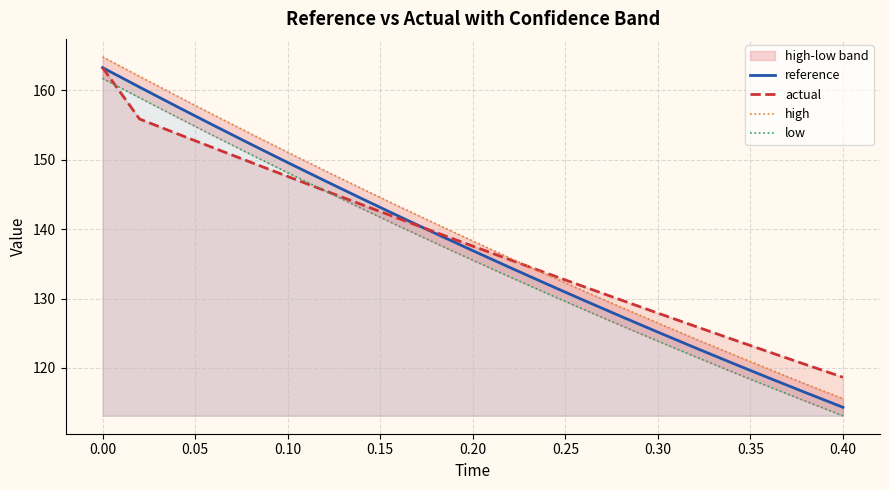

Is the value of low at 0.25 greater than the value of reference at 0.20?

No